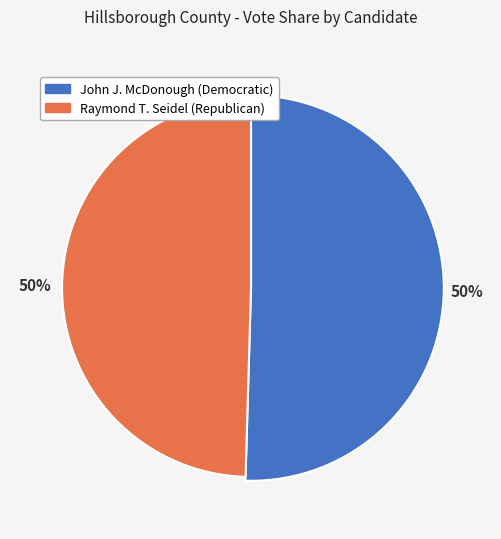

Count the number of slices in the pie.

2